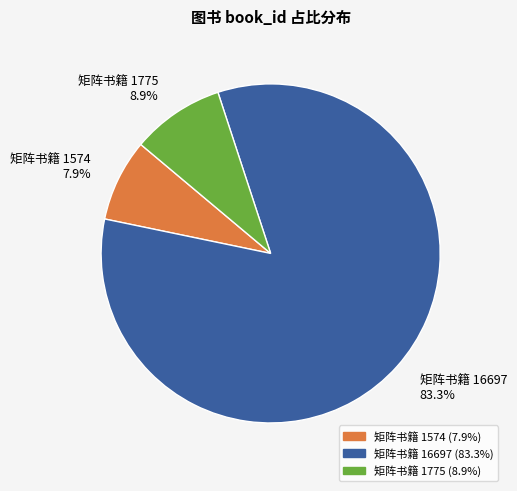

Which category has the biggest portion of the pie?

矩阵书籍 16697